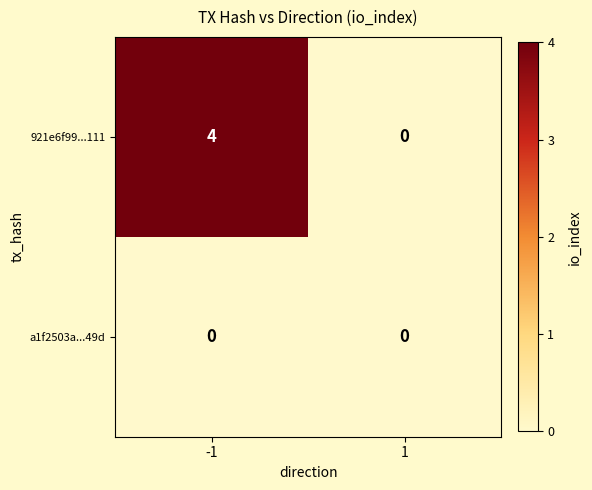

What is the total value across all series at -1?

4